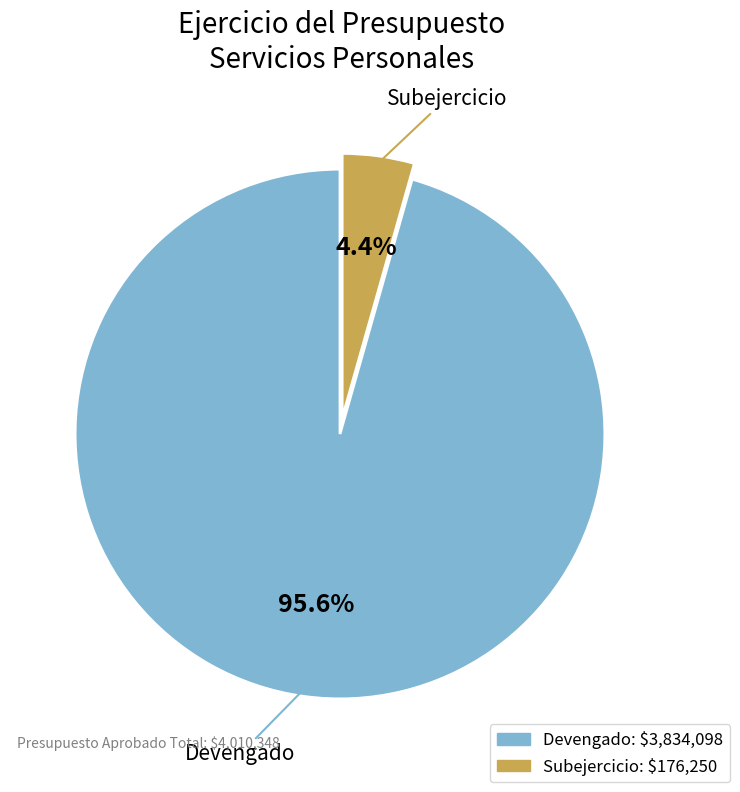

Which has a higher value, Devengado or Subejercicio?

Devengado